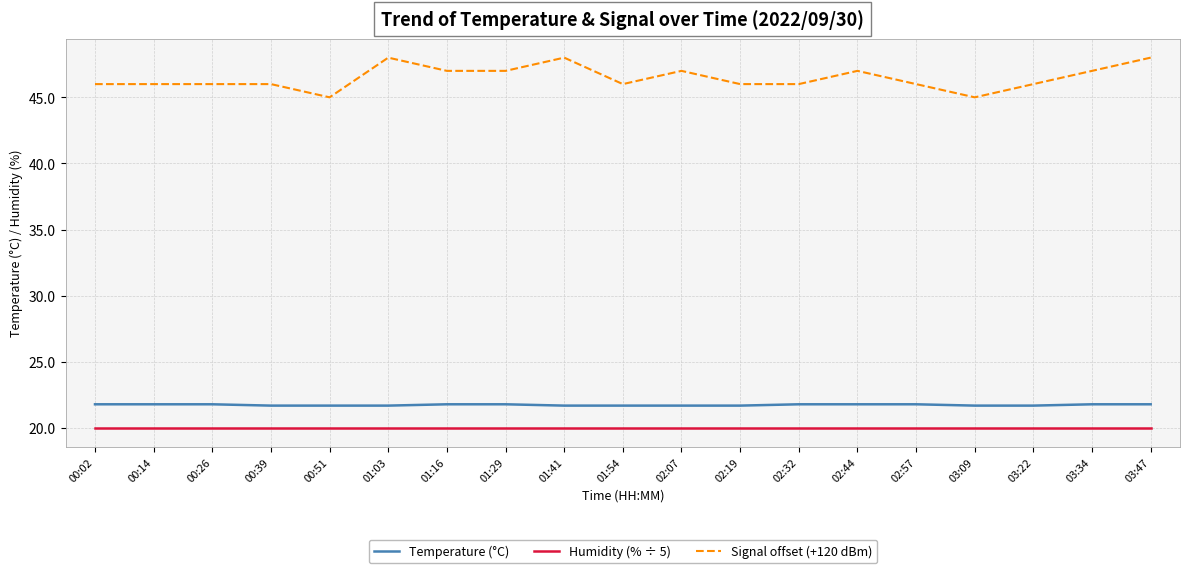

What is the maximum value shown in the chart?

48.0